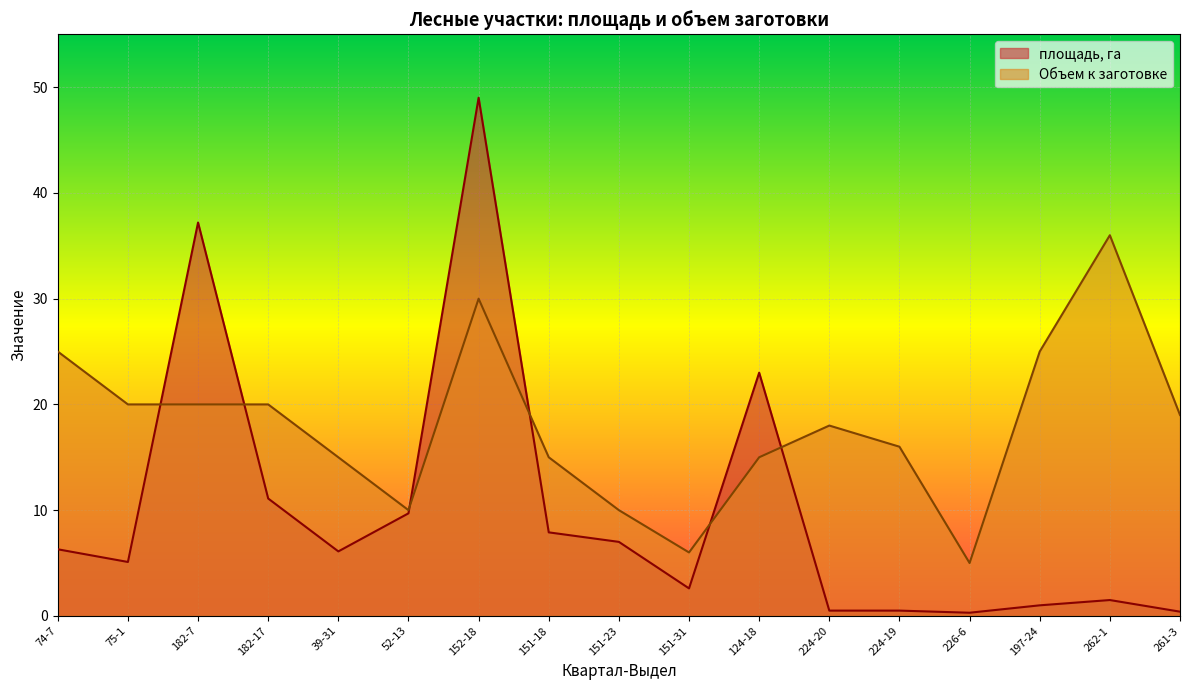

Which series has the widest spread of values?

площадь, га